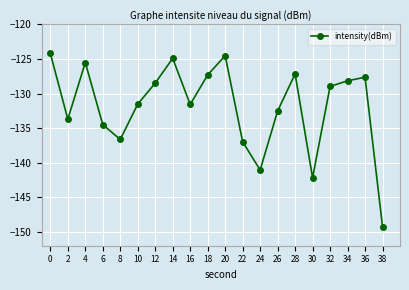

What is the difference between the maximum and minimum values?

25.0